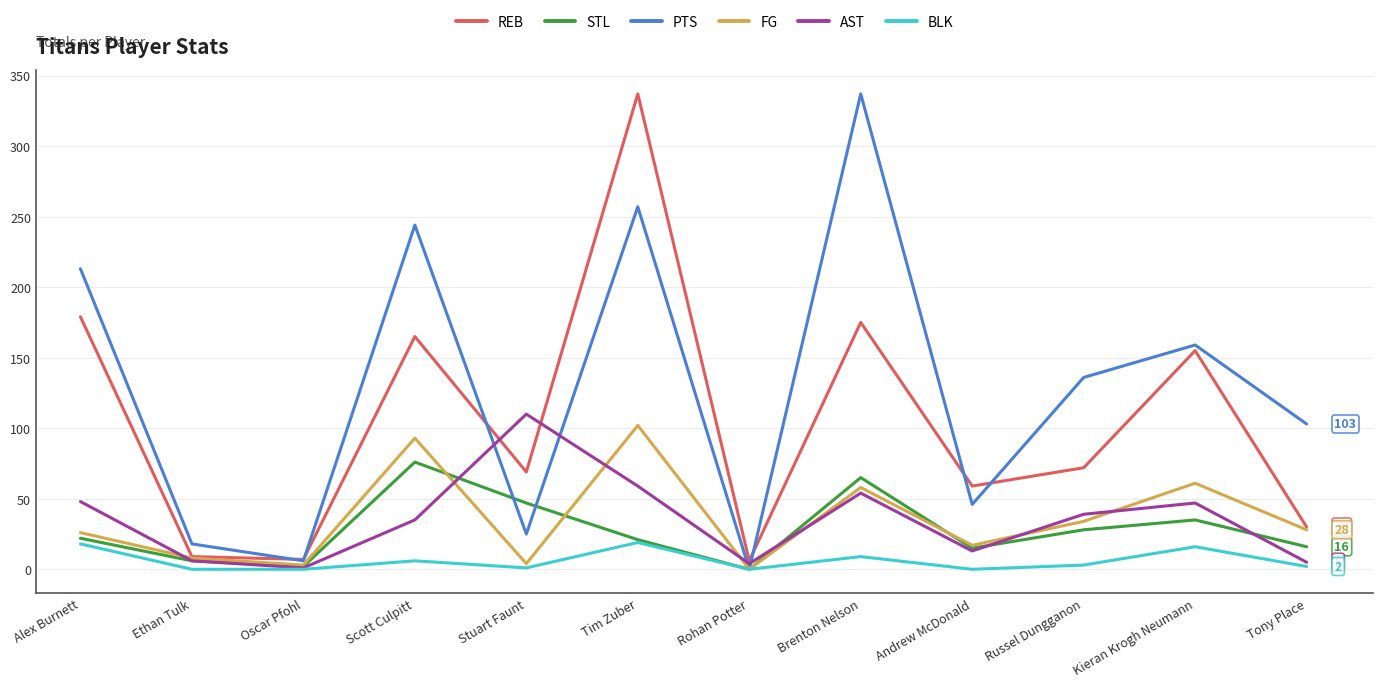

Which series has the widest spread of values?

PTS